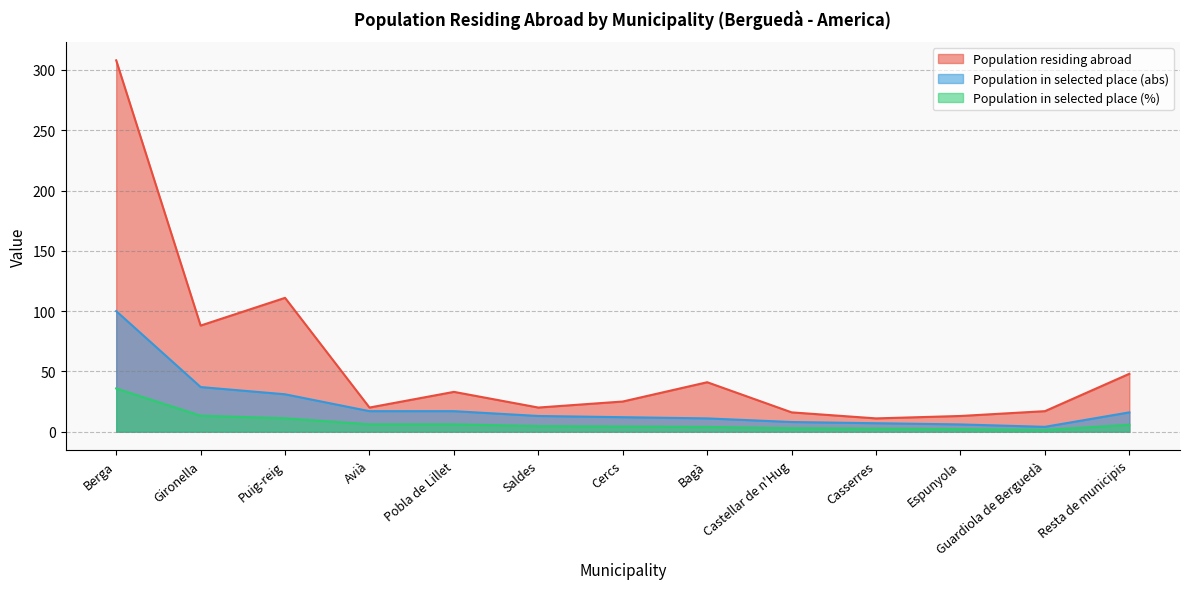

Where is Population in selected place (abs) nearest to the value 52?

Gironella